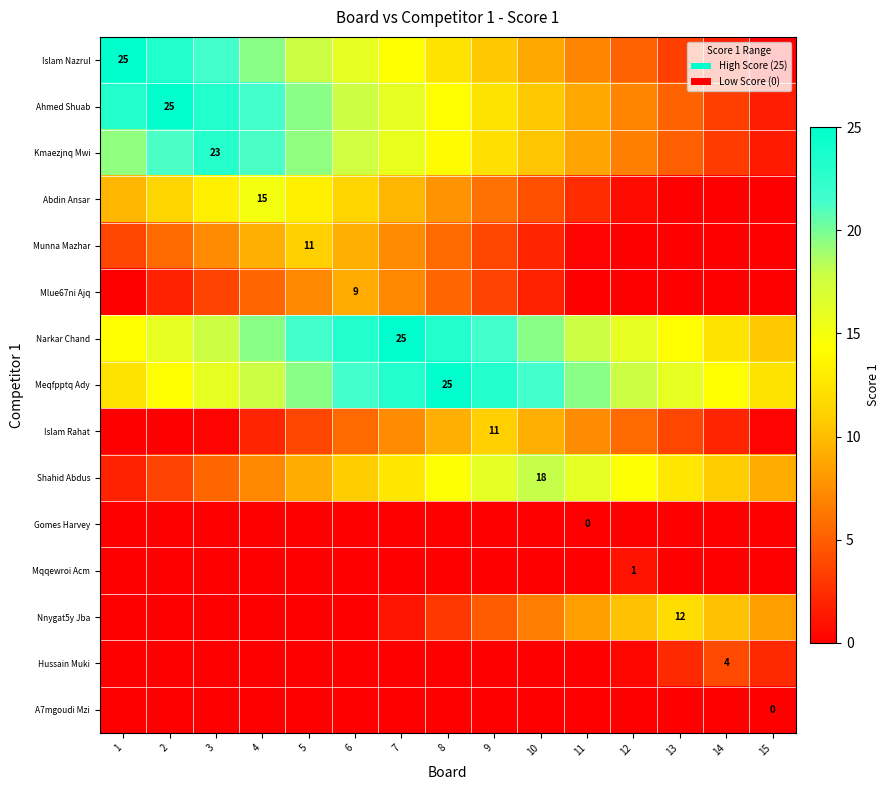

Which series has the largest total across all categories?

Meqfpptq Ady